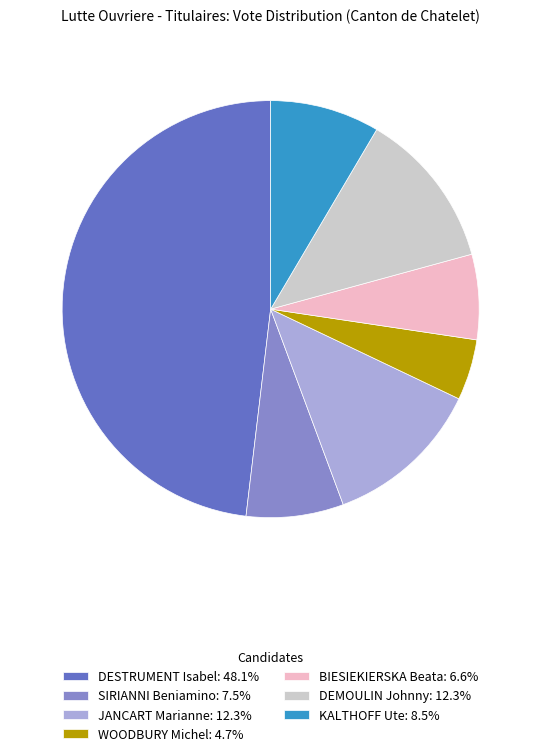

Is the sum of KALTHOFF Ute: 8.5% and WOODBURY Michel: 4.7% greater than half?

No